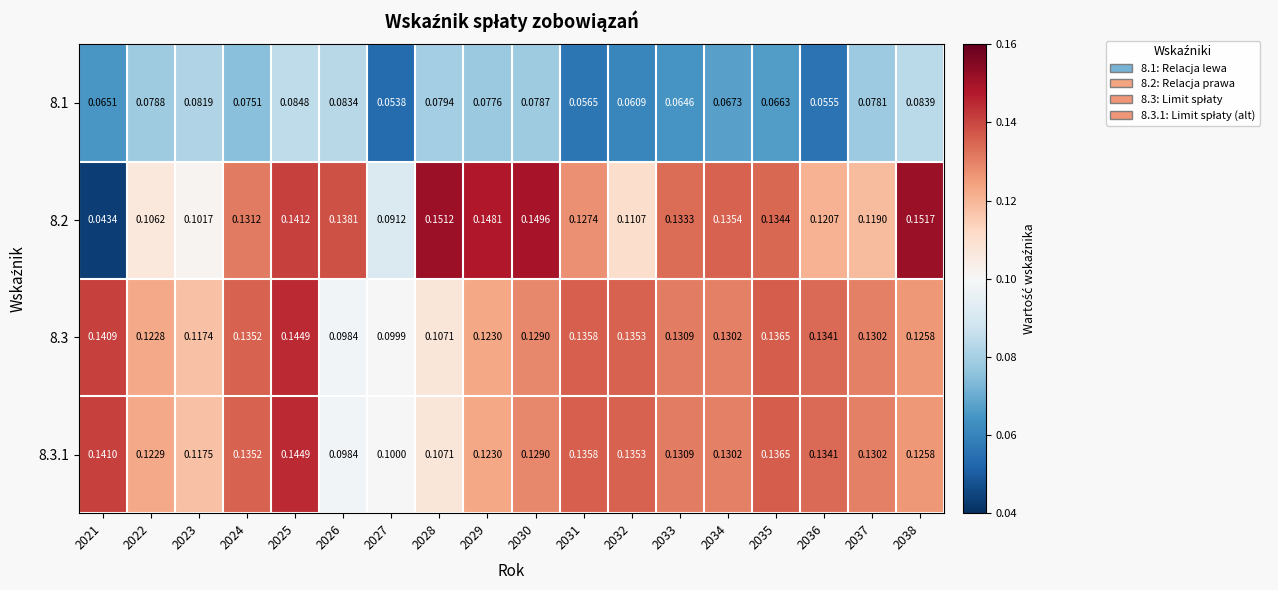

Count the number of categories in the chart.

18